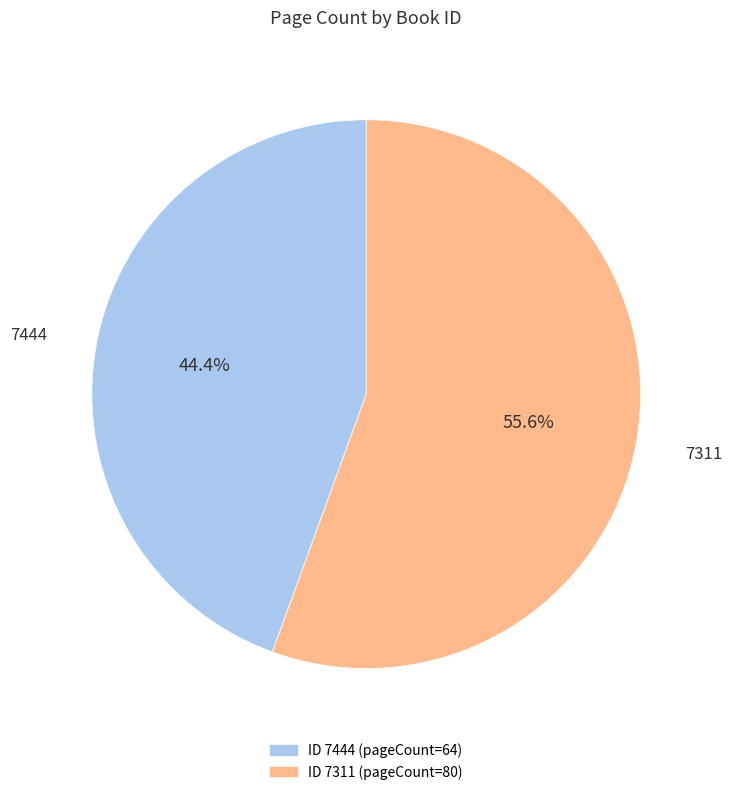

Is there a majority slice in this chart?

Yes